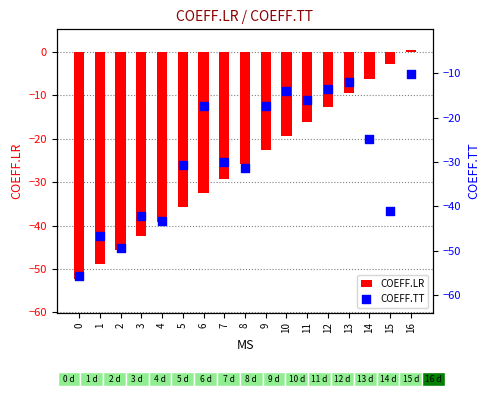

At which category is the sum across all series the highest?

16